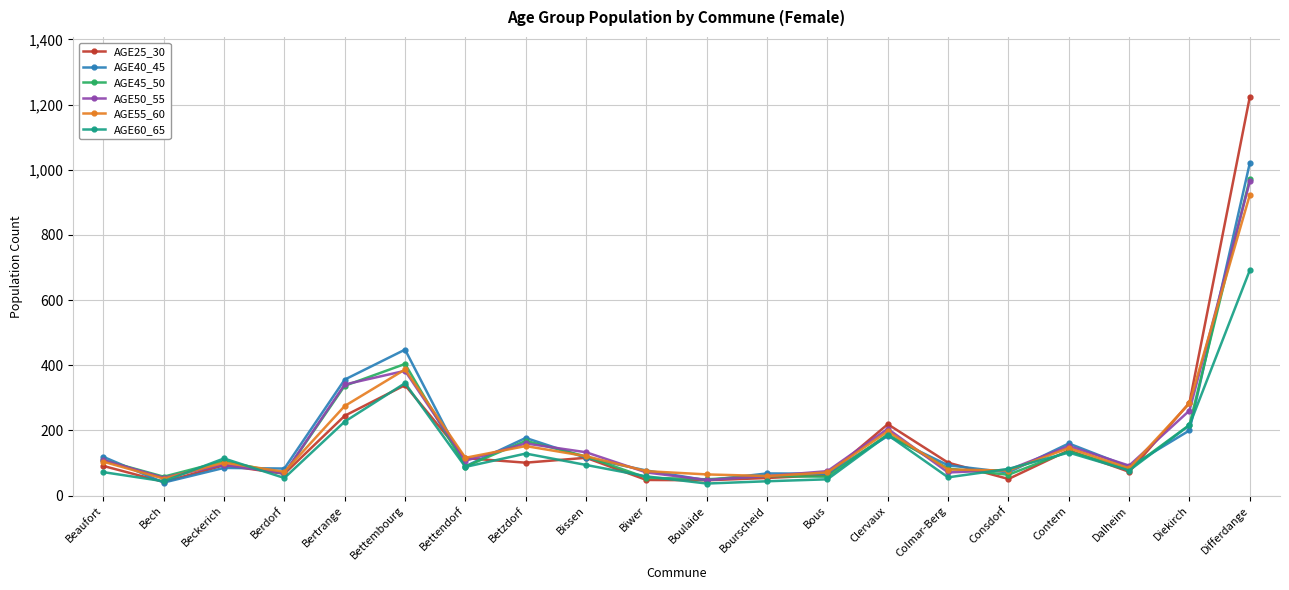

At which label does AGE45_50 reach its peak?

Differdange